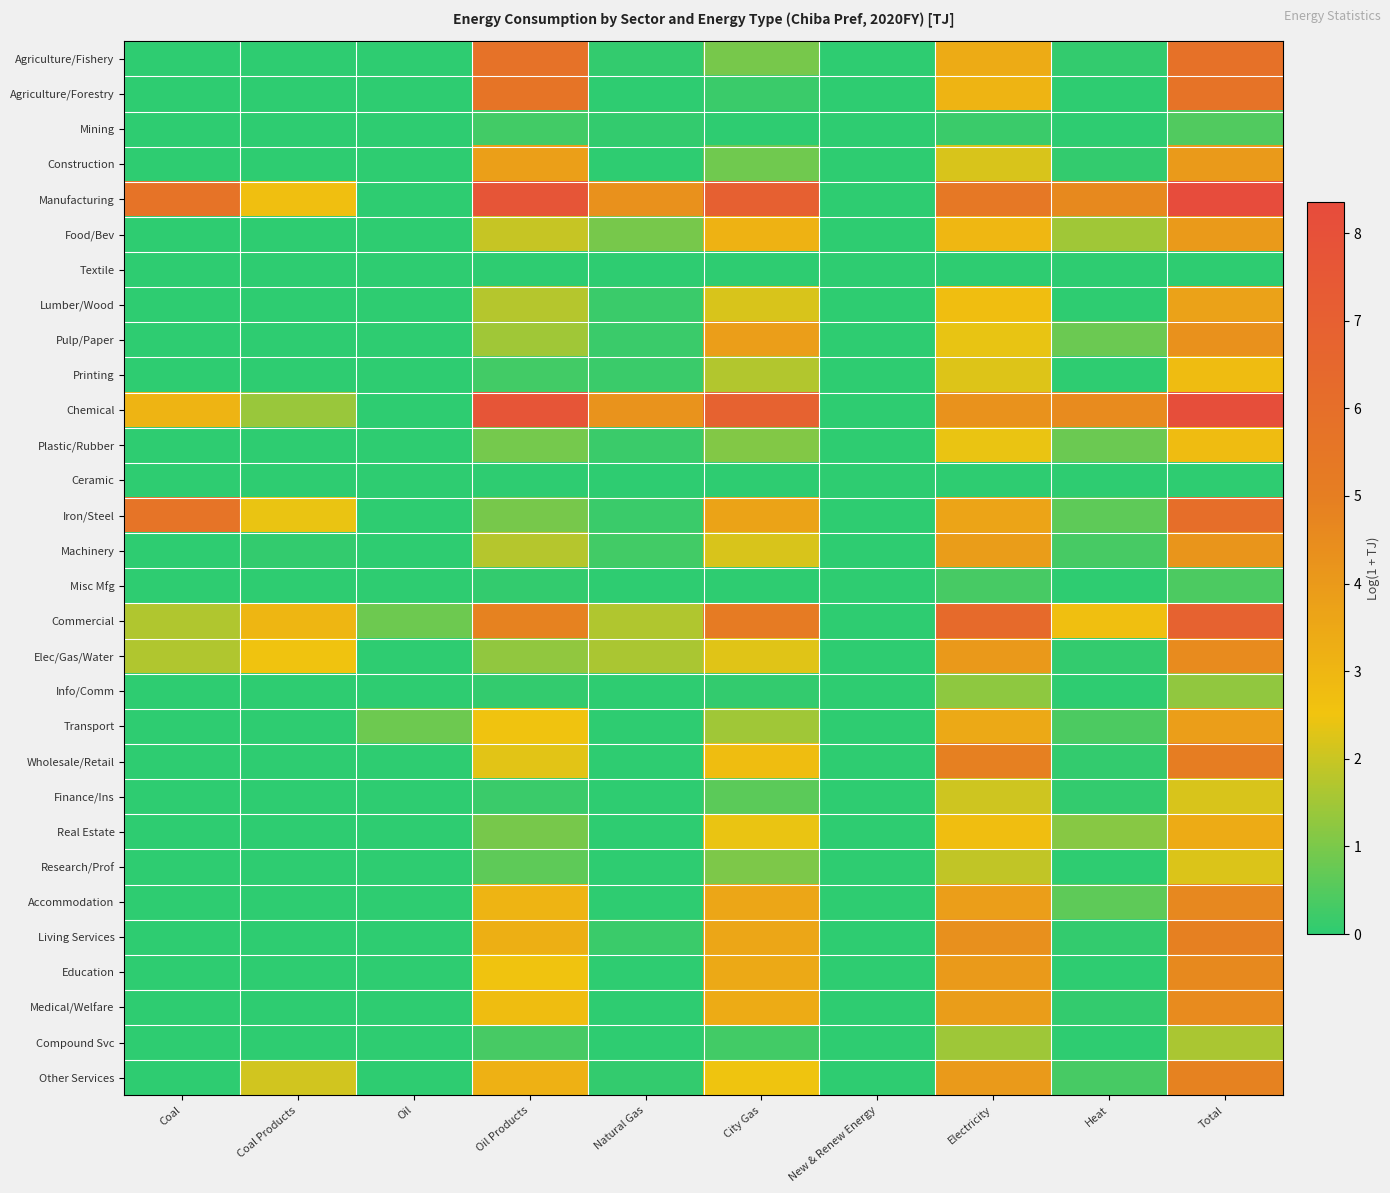

At which category is the sum across all series the highest?

Total